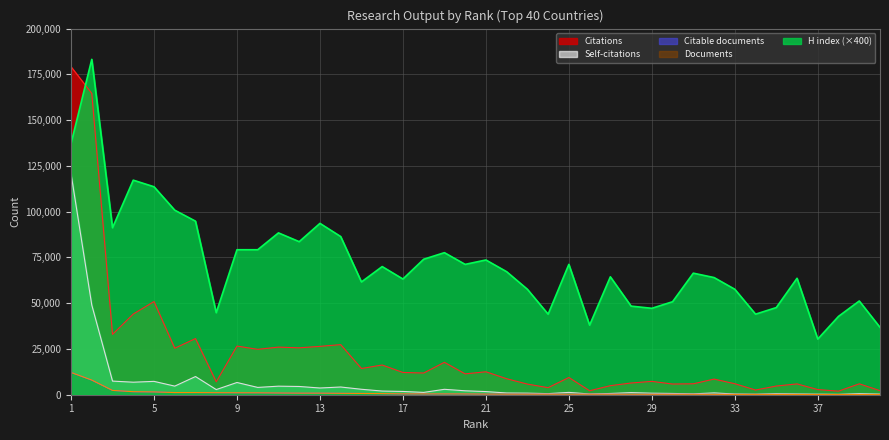

How many data points in Documents are above 424?

19